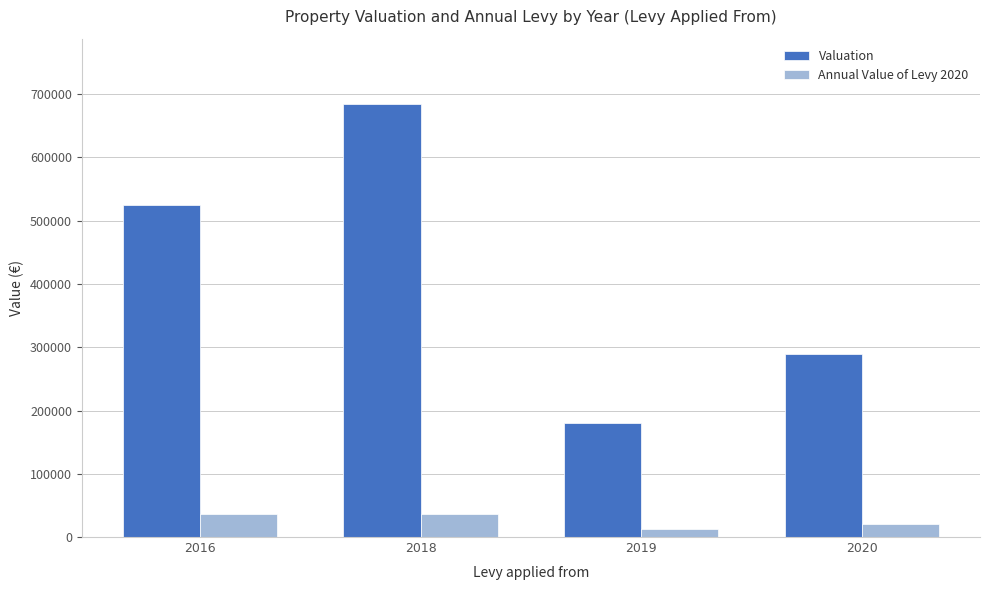

List the labels in order of Valuation value, smallest first.

2019, 2020, 2016, 2018